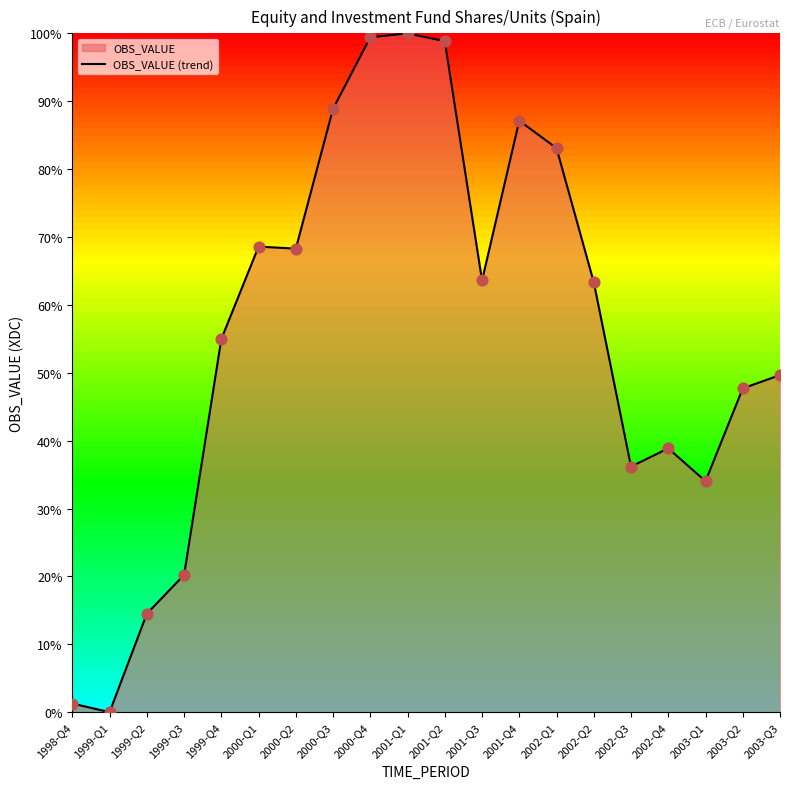

Between 2002-Q4 and 2000-Q3, which is larger?

2000-Q3